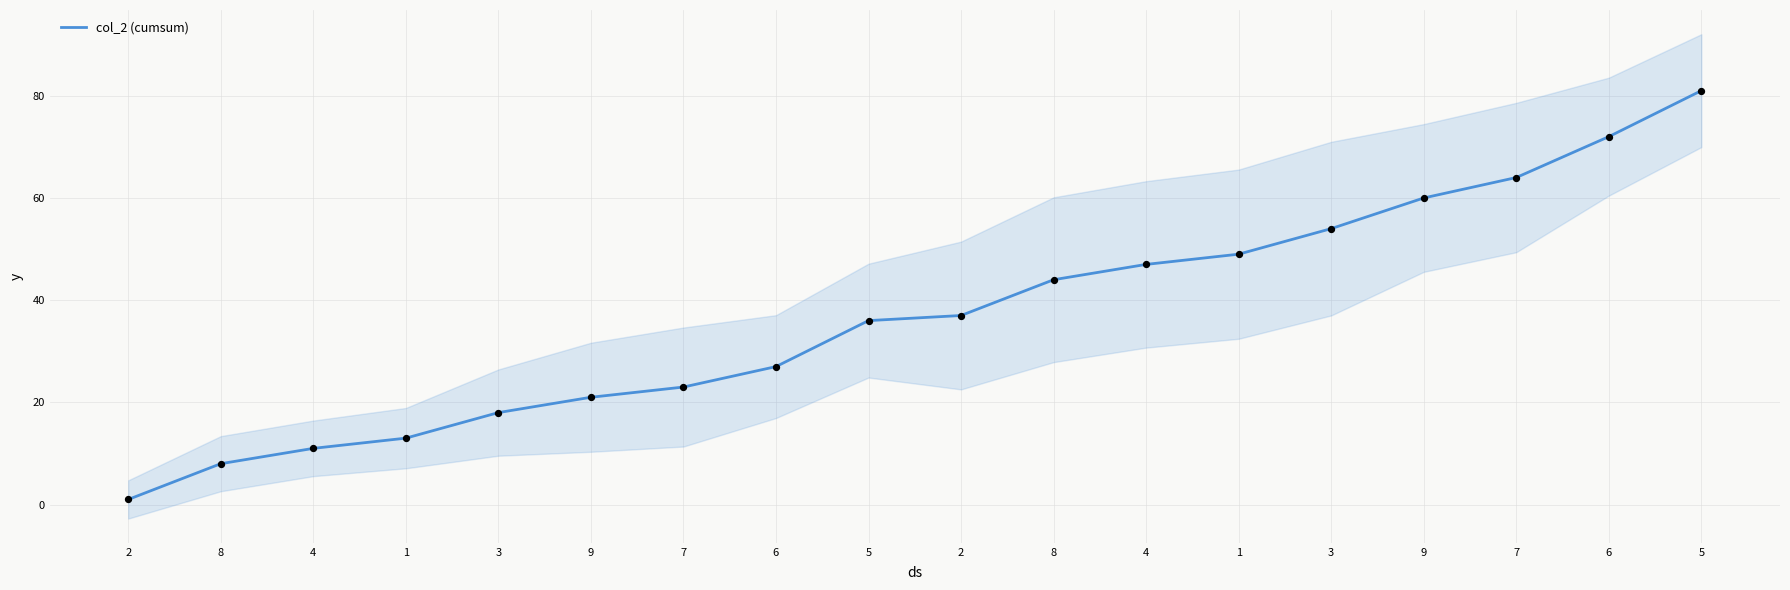

What is the ratio of the value at 6 to the value at 5?

0.3